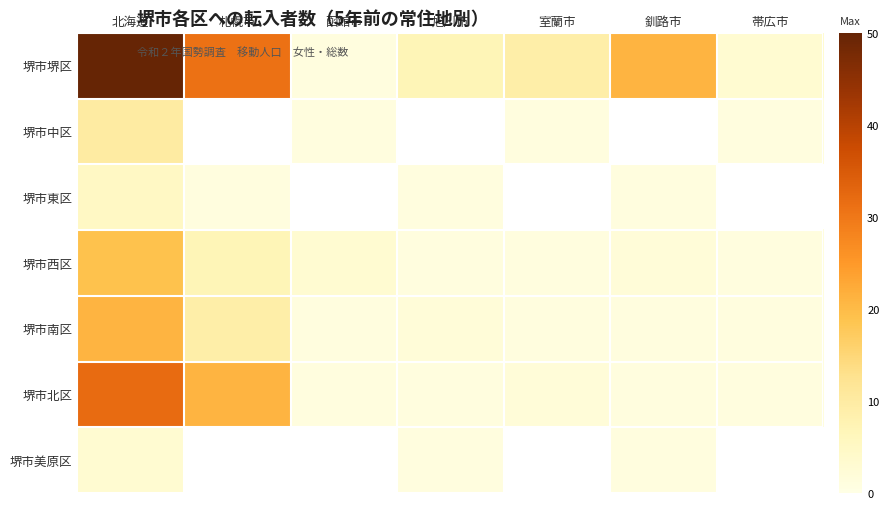

What is the spread (max minus min) of values at 釧路市?

20.0